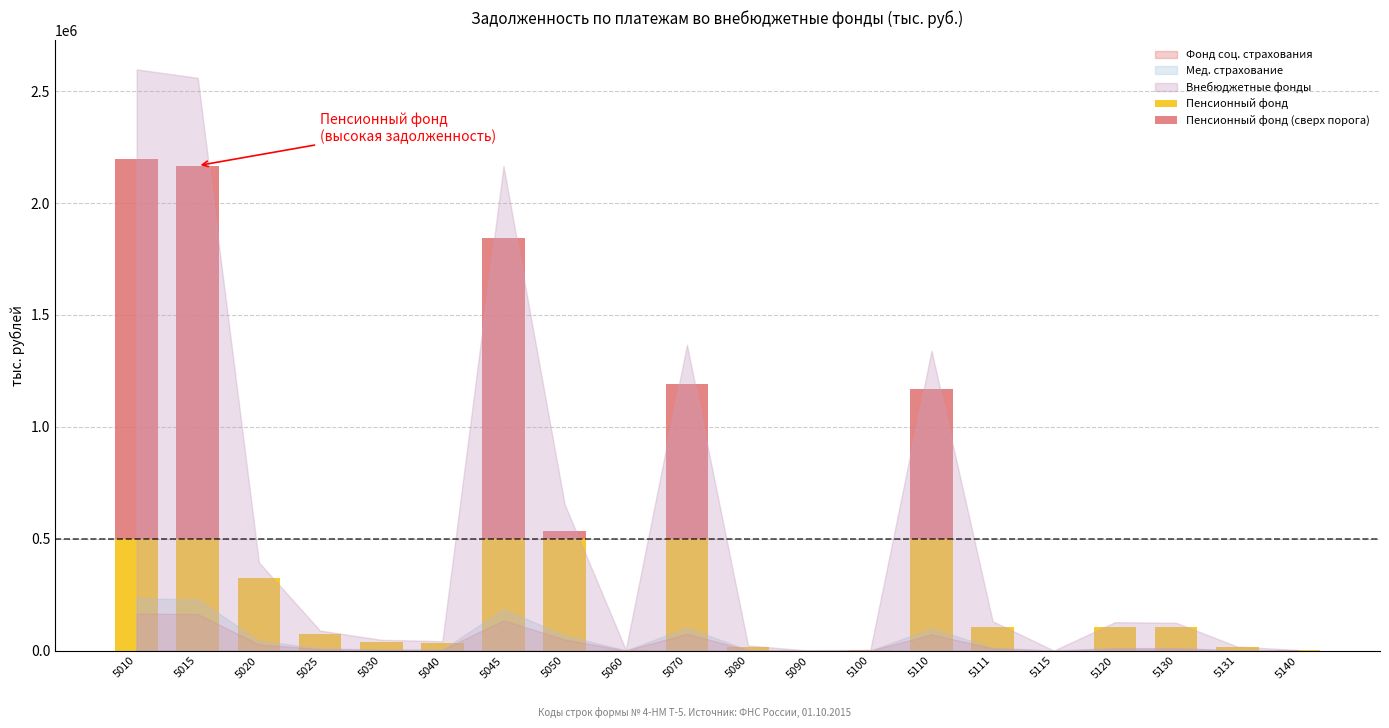

The value of Пенсионный фонд at 5115 is 231492. True or false?

False